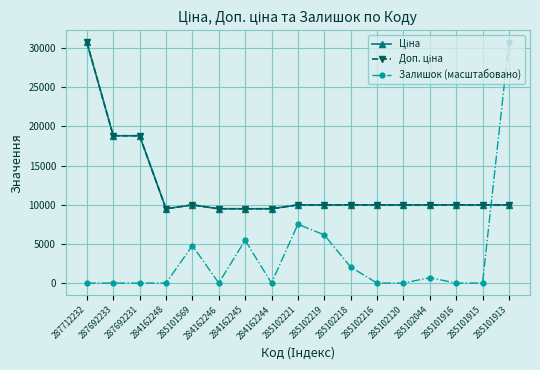

Does the chart have visible grid lines?

Yes